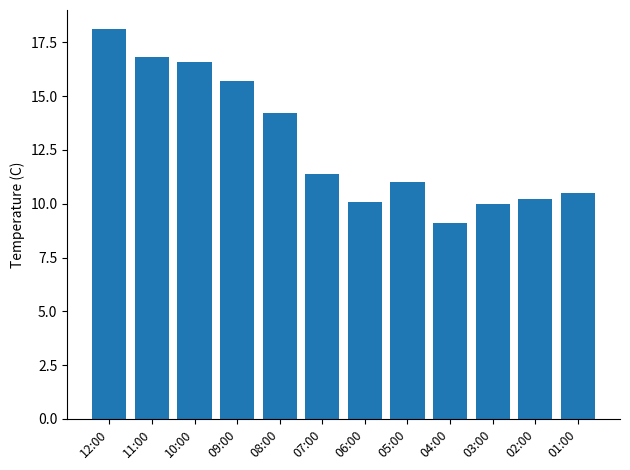

How many data points does each series have?

12